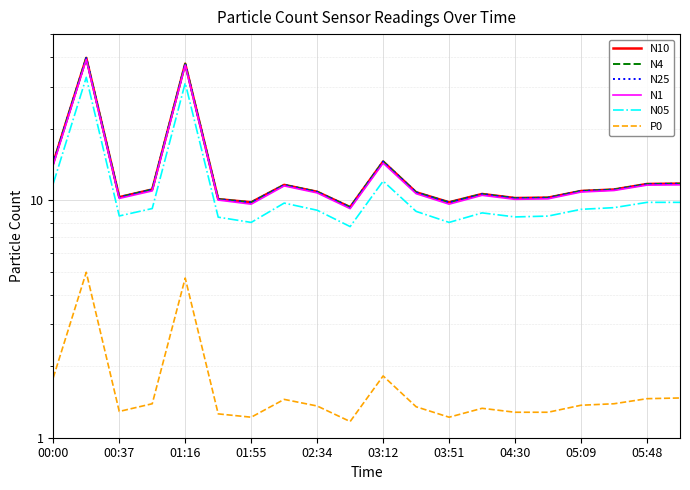

How many series are shown in this chart?

6